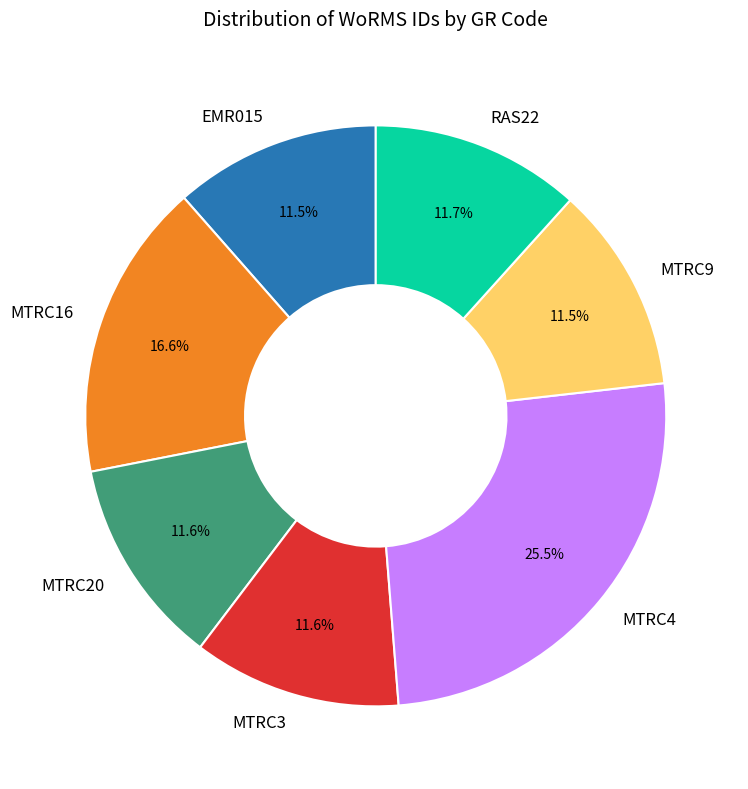

Does any single category account for the majority?

No